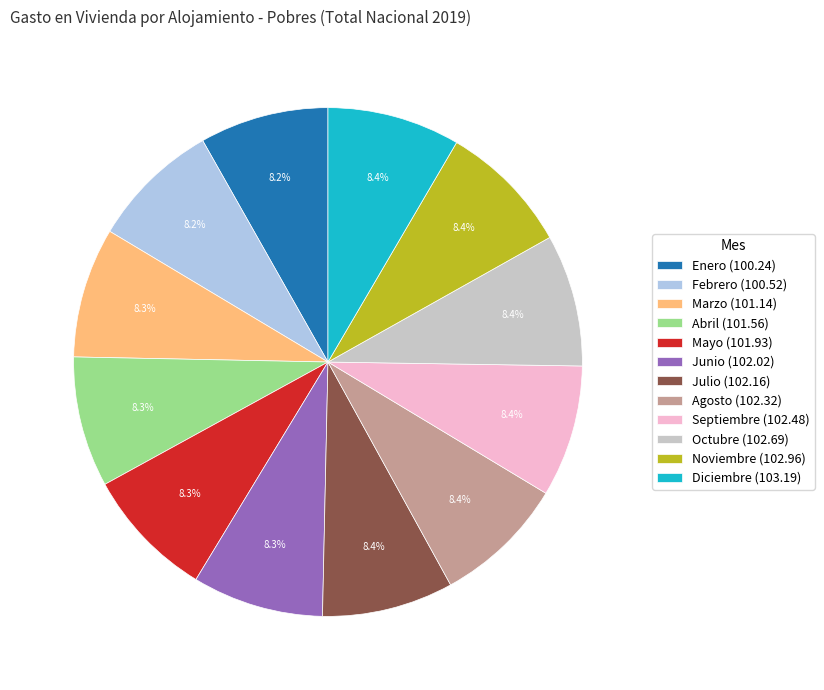

To the nearest percent, what percentage of the pie is Septiembre?

8%